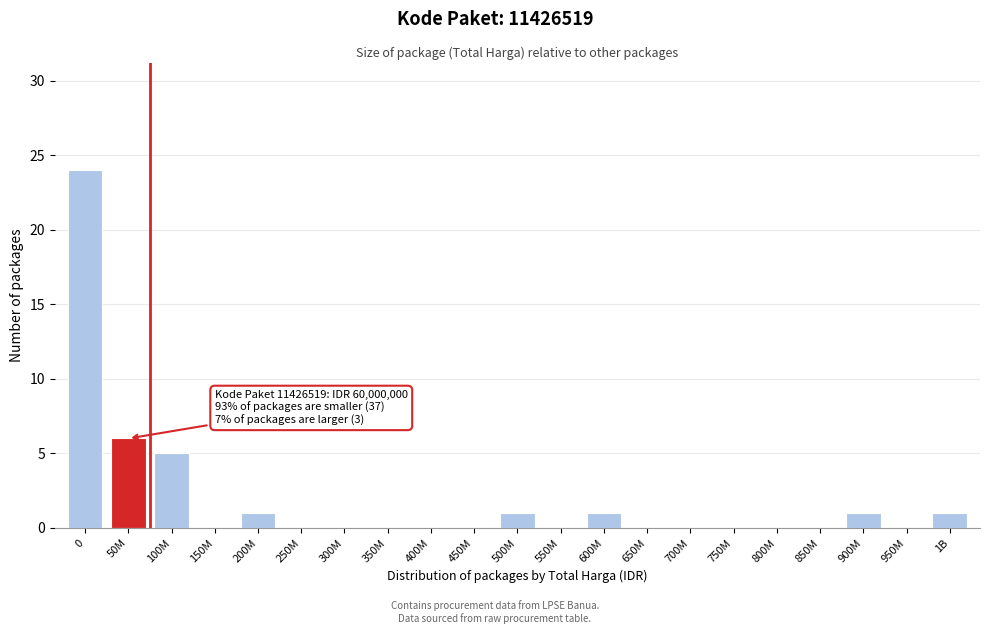

Reading left to right, transcribe all the data shown in this chart.

0=24	50M=6	100M=5	150M=0	200M=1	250M=0	300M=0	350M=0	400M=0	450M=0	500M=1	550M=0	600M=1	650M=0	700M=0	750M=0	800M=0	850M=0	900M=1	950M=0	1B=1